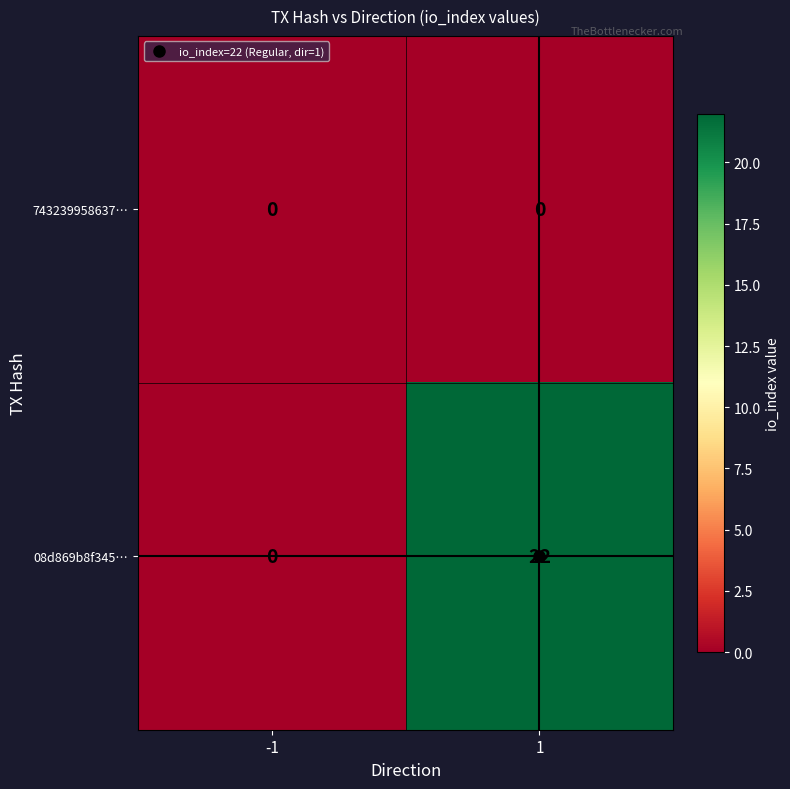

What is the difference between the maximum and minimum values in the 08d869b8f345… series?

22